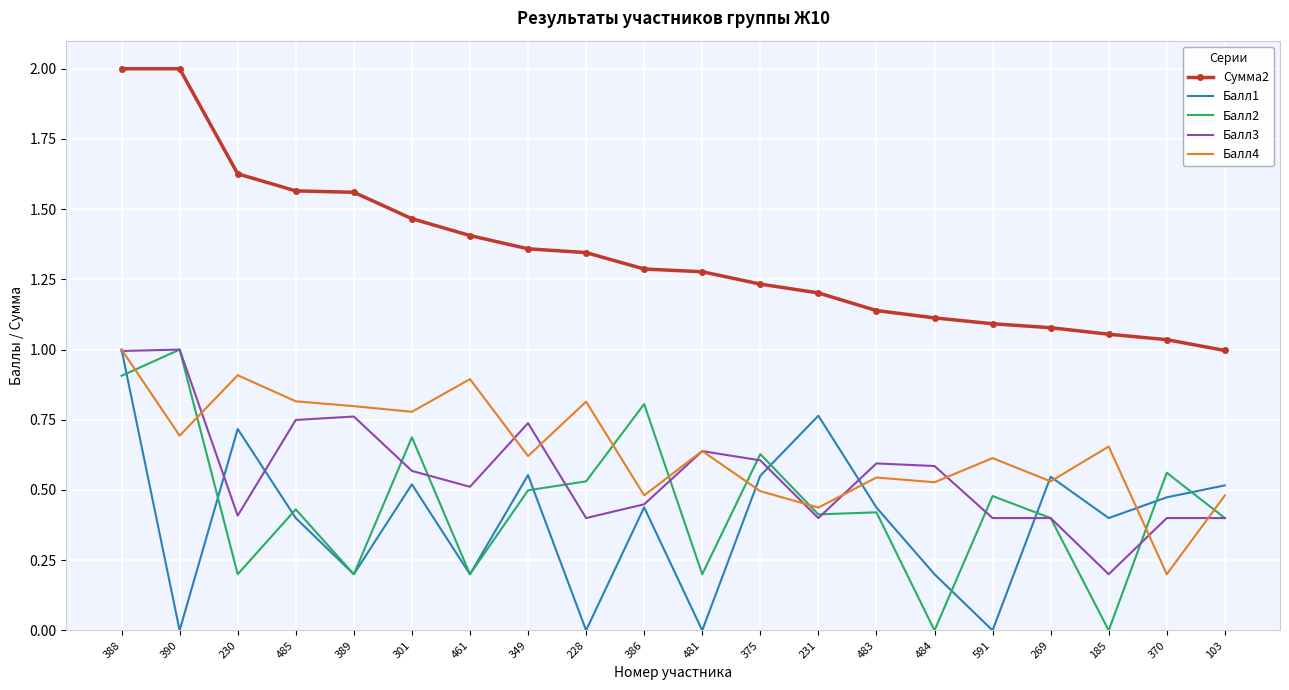

True or false: Сумма2 and Балл3 cross at least once.

False